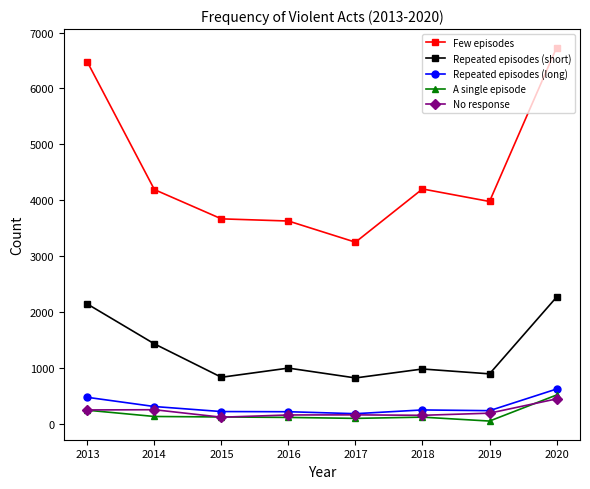

True or false: Repeated episodes (long) and Few episodes intersect in this chart.

False